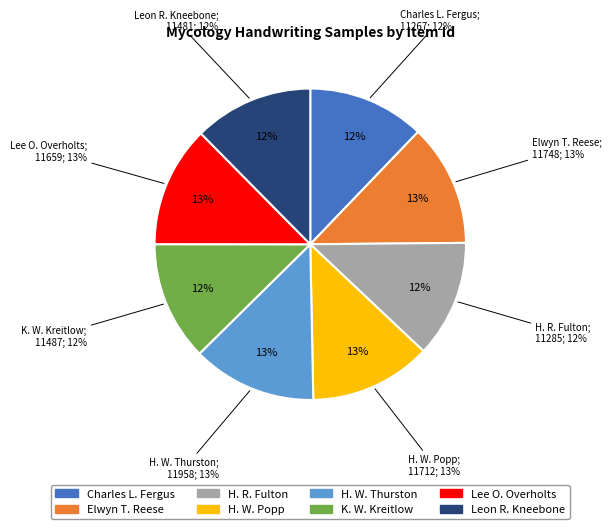

Count the number of slices in the pie.

8